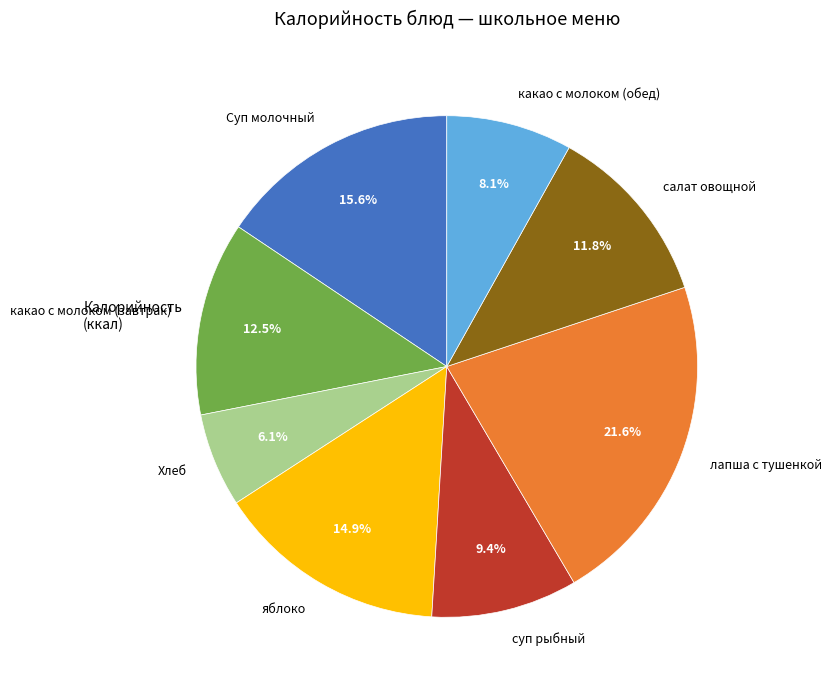

Which has a higher value, салат овощной or суп рыбный?

салат овощной